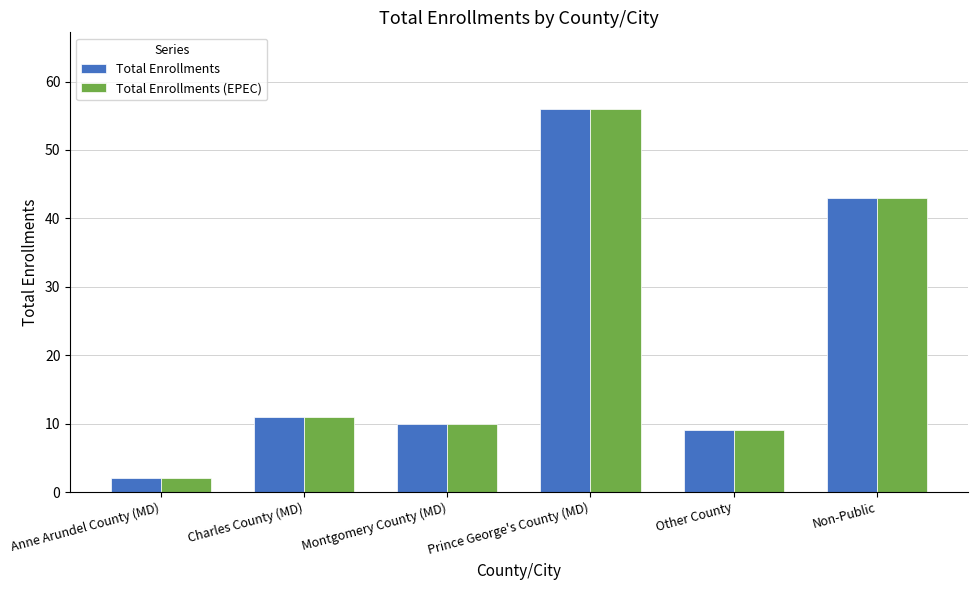

At how many categories does at least one series exceed 18?

2